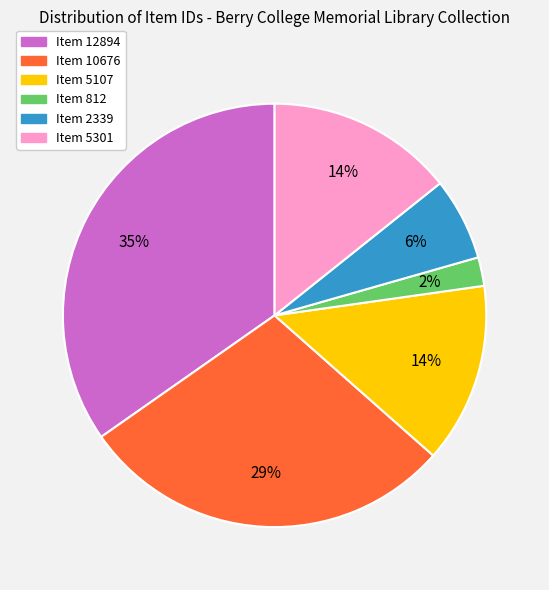

Which has a higher value, Item 10676 or Item 812?

Item 10676